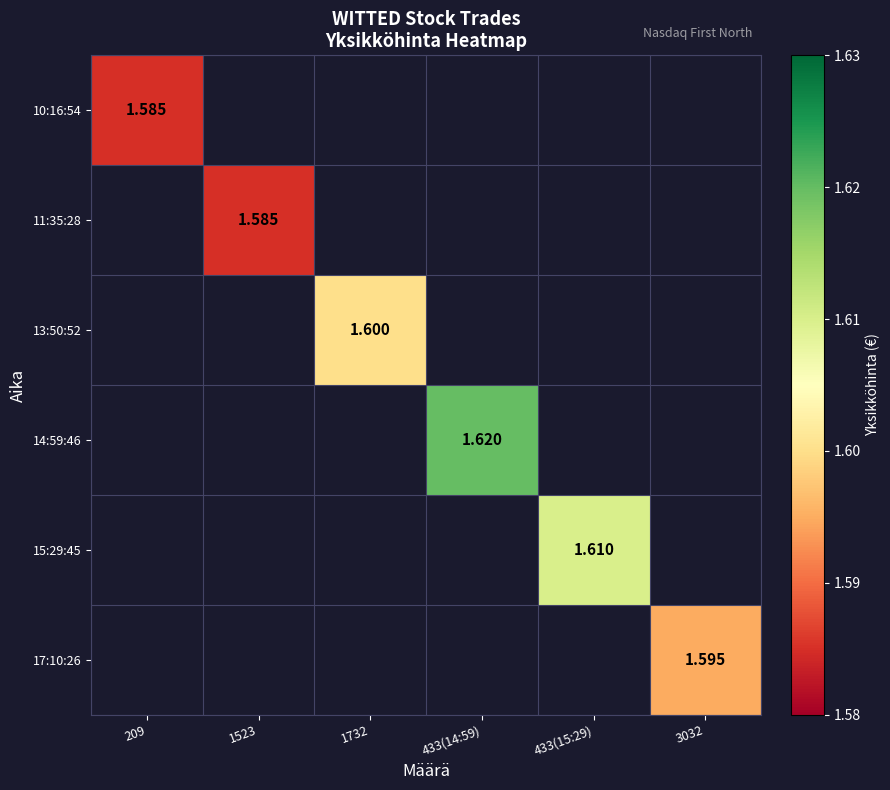

How many distinct data groups are displayed?

6